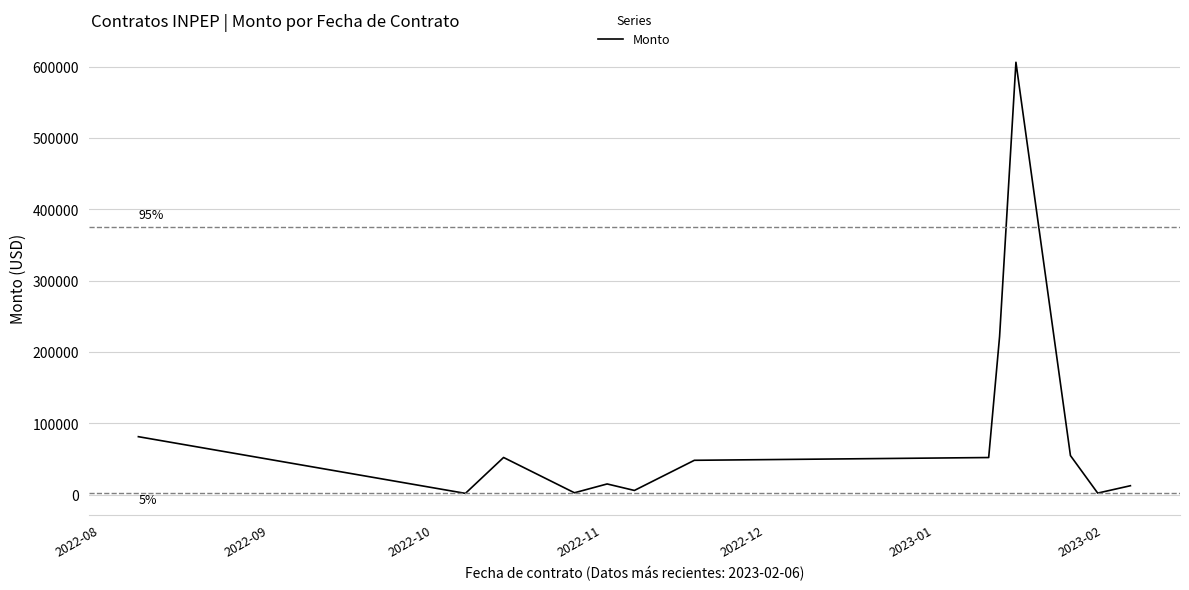

What is the difference between the maximum and minimum values?

604390.0